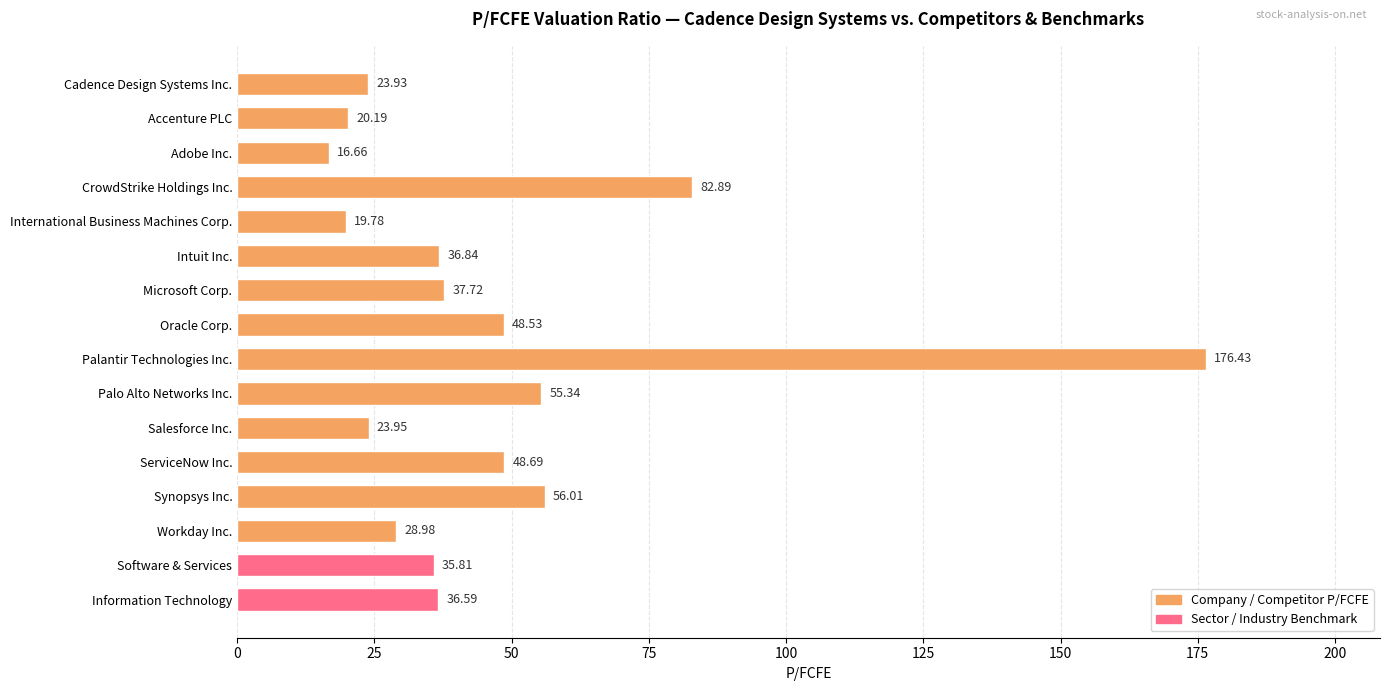

The chart shows a value of 48.7 at ServiceNow Inc.. True or false?

True